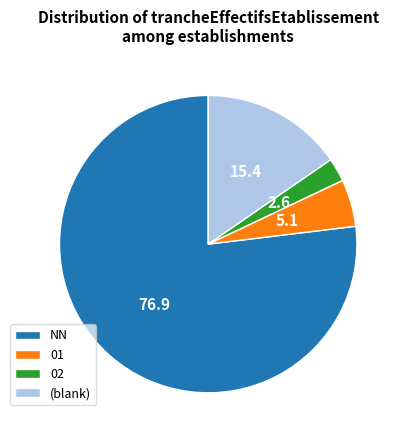

Do NN and 02 together represent more than half of the pie?

Yes